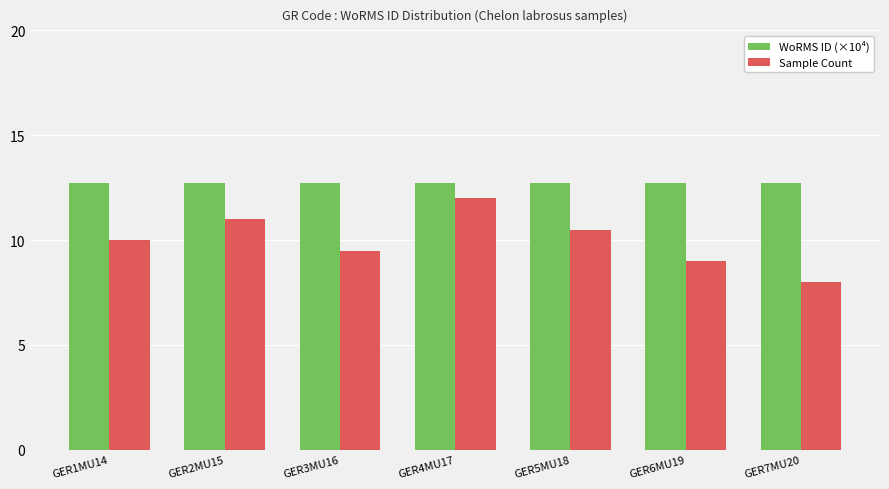

What is the difference between the maximum and minimum values in the Sample Count series?

4.0